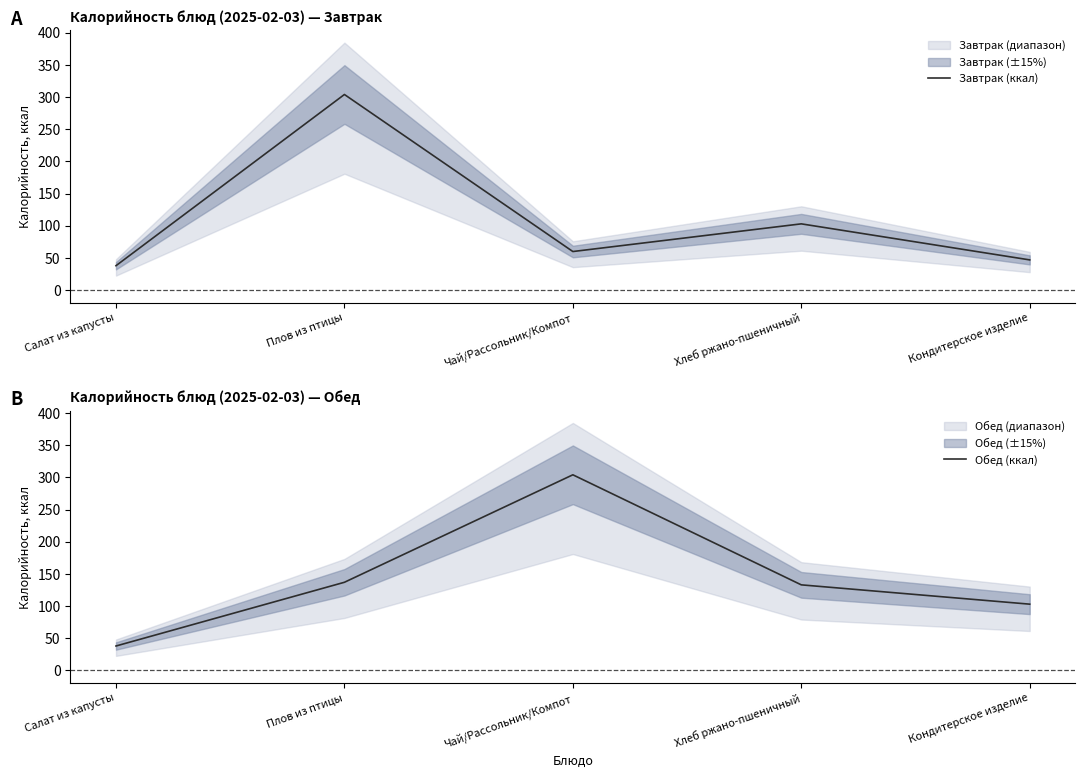

What is the difference between the maximum and minimum values in the Завтрак (ккал) series?

266